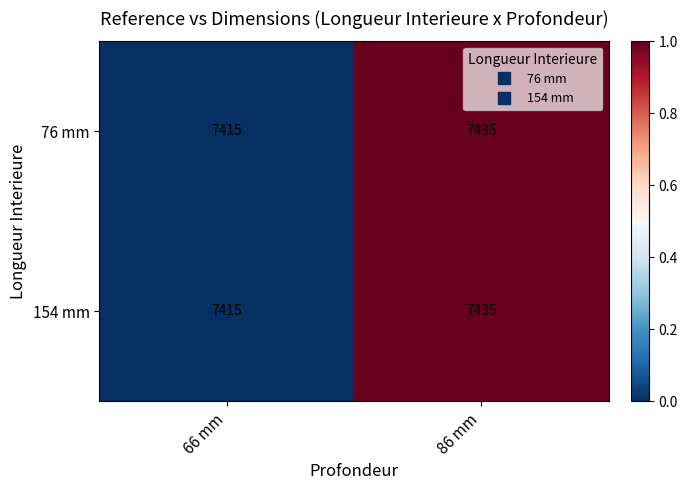

Is it true that 76 mm equals 7435 at 86 mm?

True